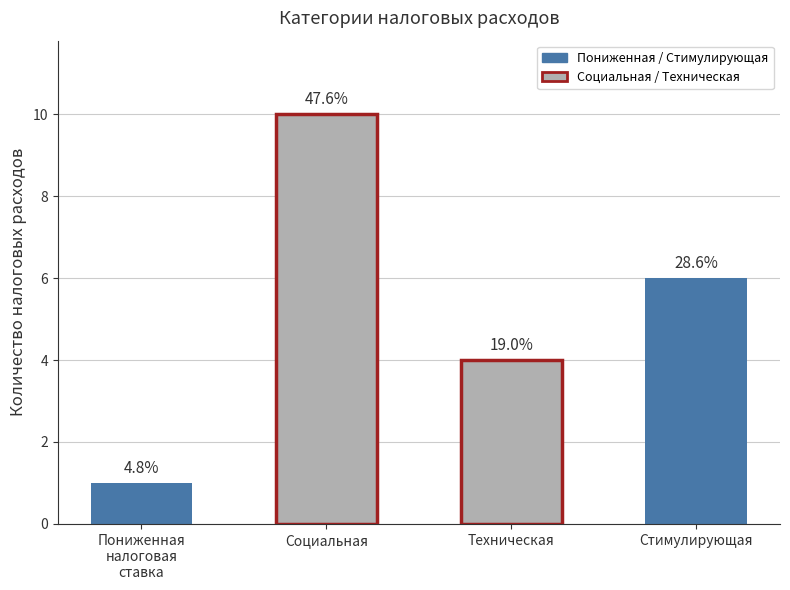

What is the ratio of the value at Социальная to the value at Техническая?

2.5